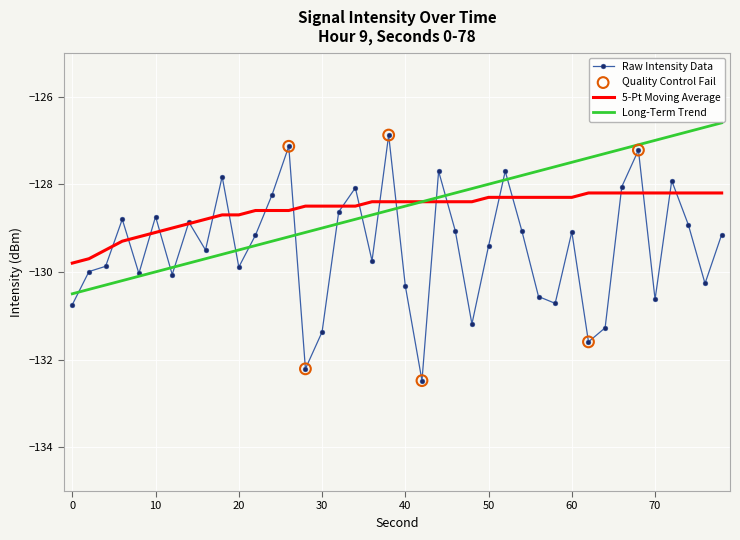

Which series has the largest range (max minus min)?

Raw Intensity Data